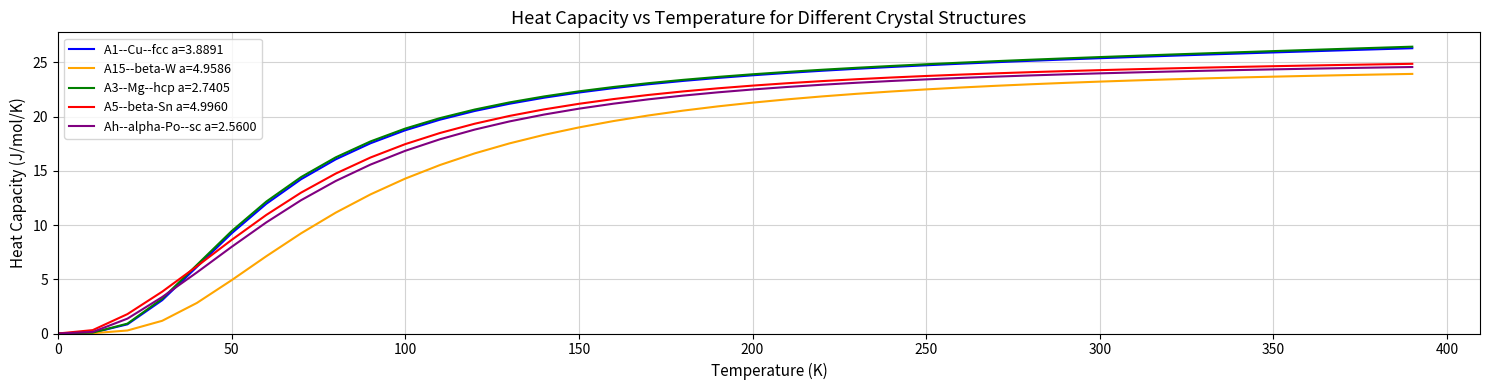

What is the maximum value shown in the chart?

26.4